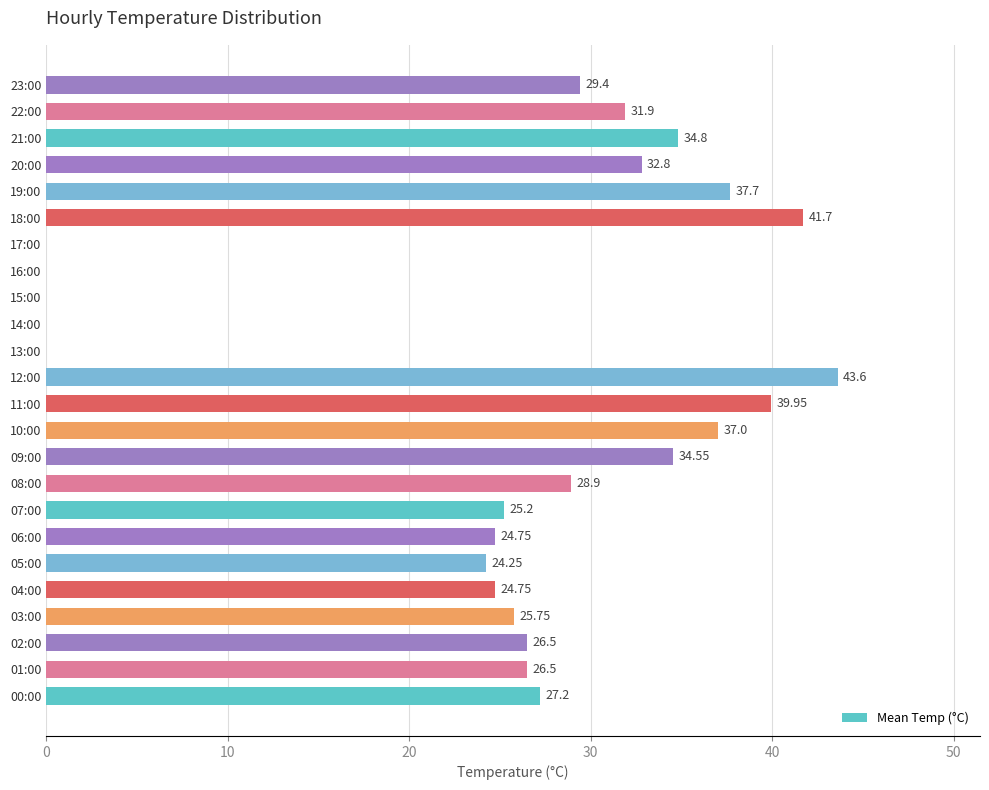

Which category has the highest value across all series?

12:00